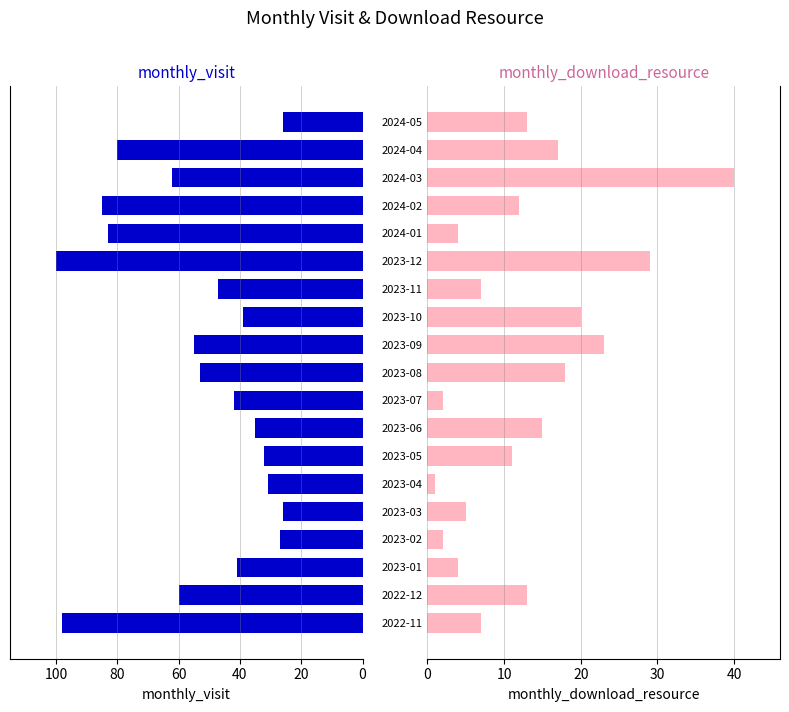

What position from the right is 2023-09?

9